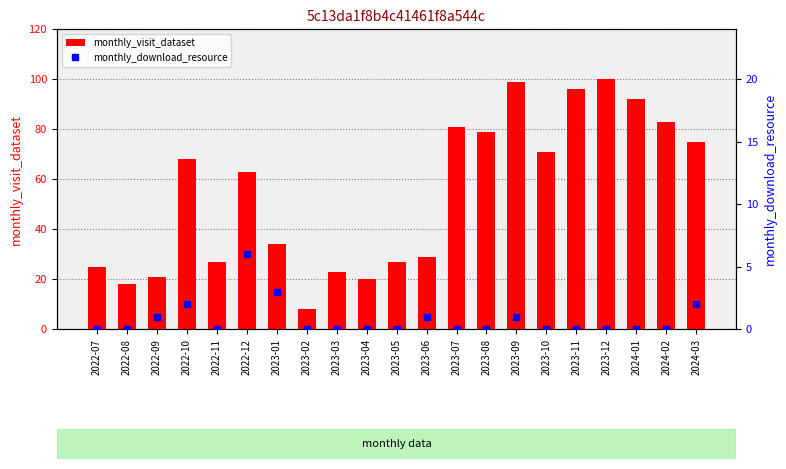

What is the difference between the highest and lowest values at 2022-12?

57